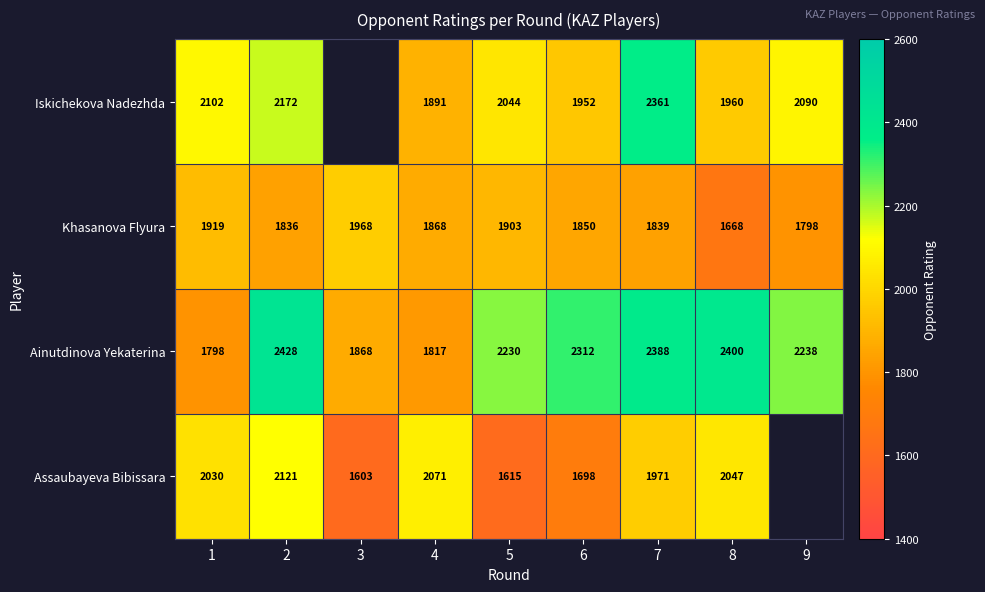

Is the value of Iskichekova Nadezhda at 2 greater than the value of Ainutdinova Yekaterina at 8?

No